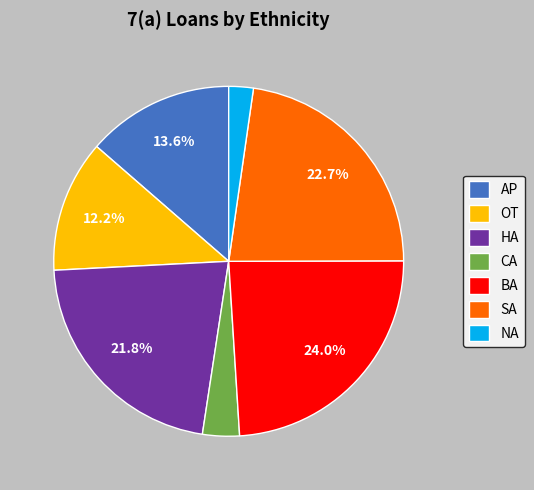

Is there a majority slice in this chart?

No